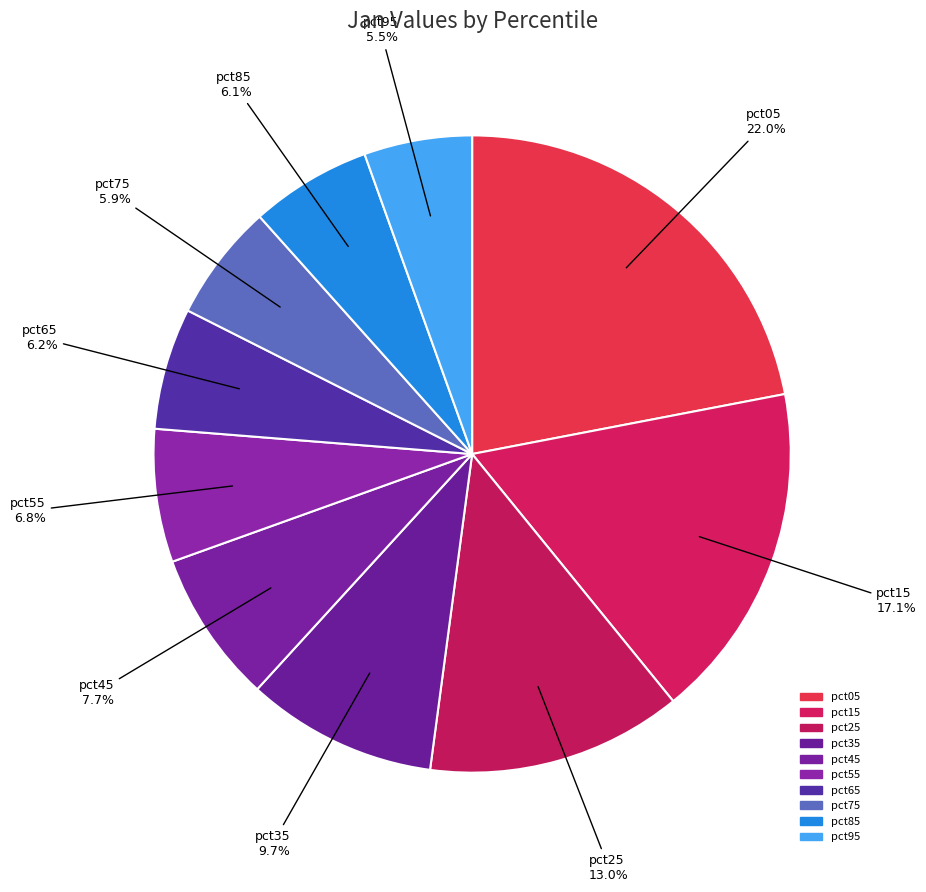

Which category has the biggest portion of the pie?

pct05